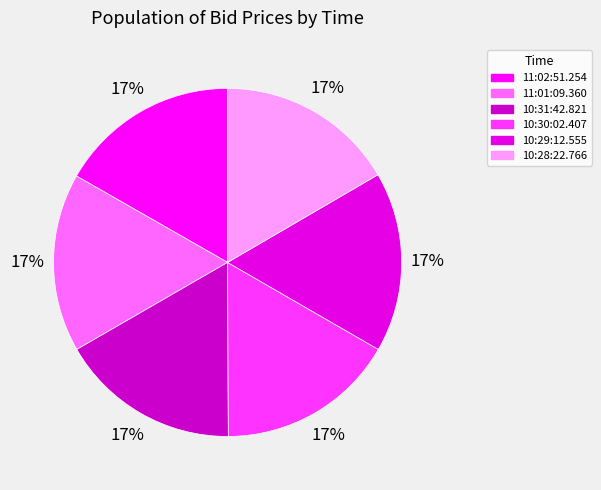

How many segments does this pie chart have?

6